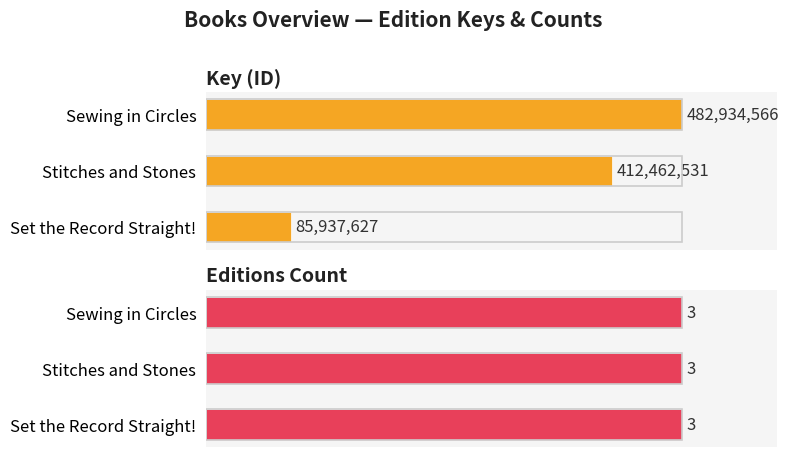

Is it true that Editions Count equals 0.3 at 40?

False